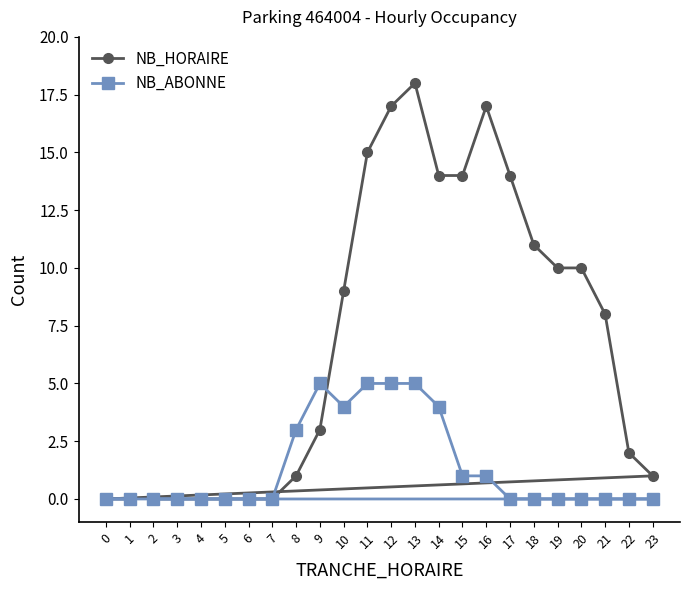

Is the value of NB_ABONNE at 15 greater than the value of NB_HORAIRE at 5?

Yes